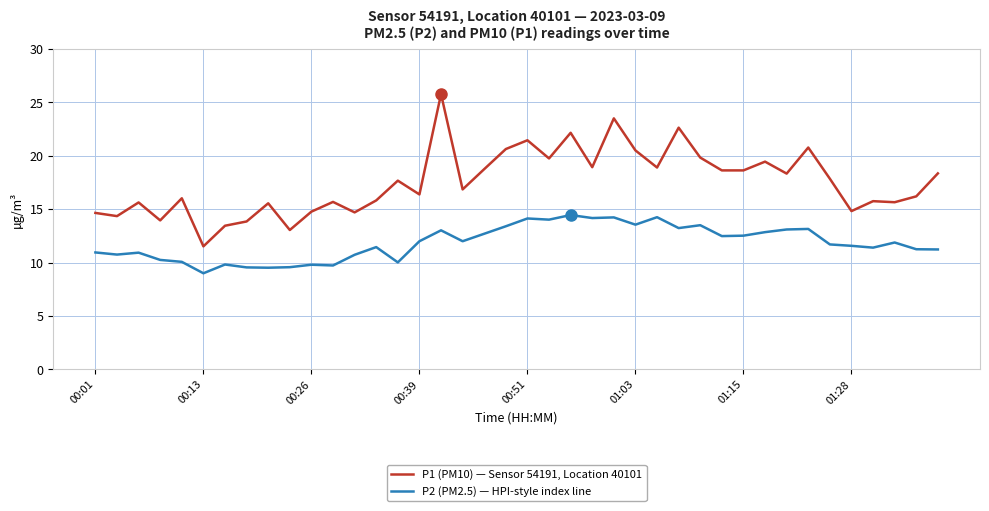

What is the smallest value displayed?

9.0